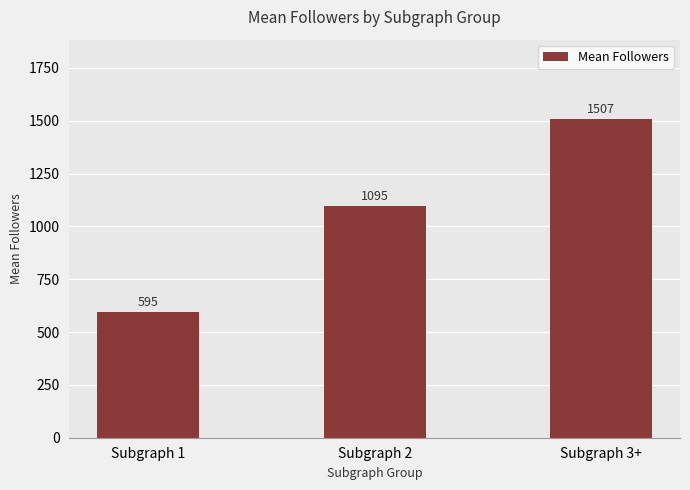

The value at Subgraph 1 is 246.7. True or false?

False